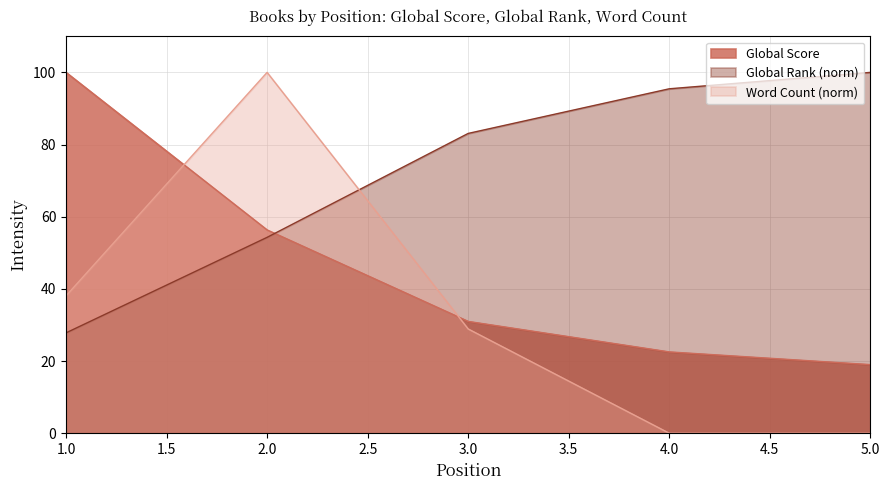

What is the value of the Global Rank point at the 5th from the left?

100.0